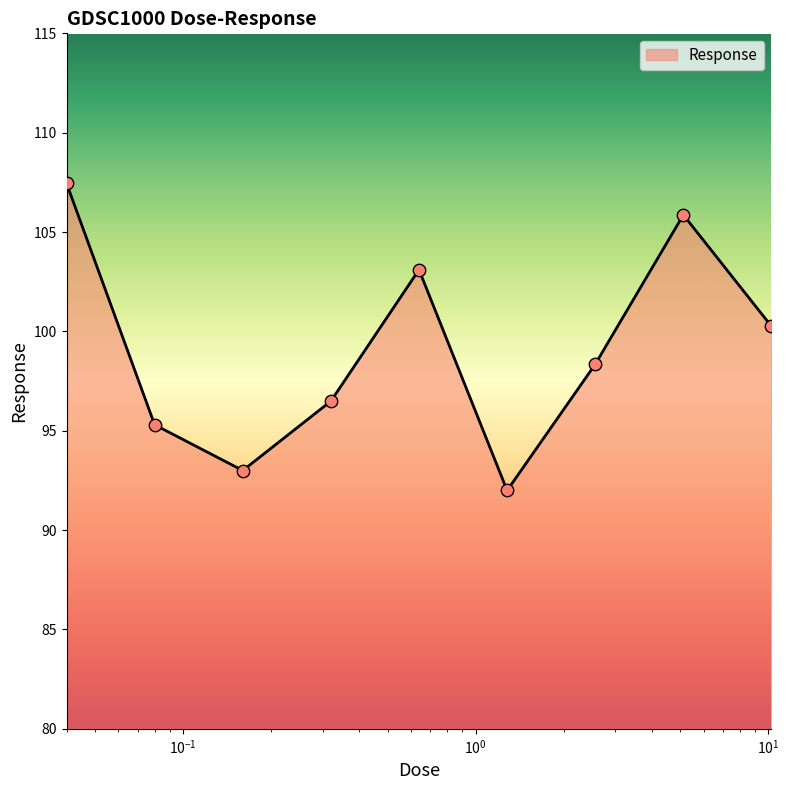

What is the maximum value shown in the chart?

107.5